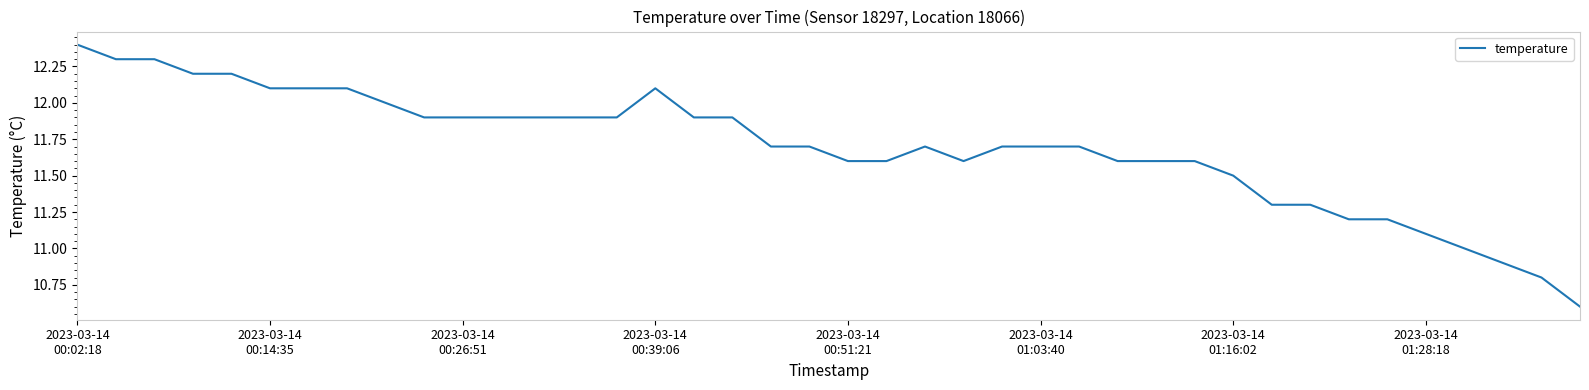

What is the difference between the maximum and minimum values?

1.8